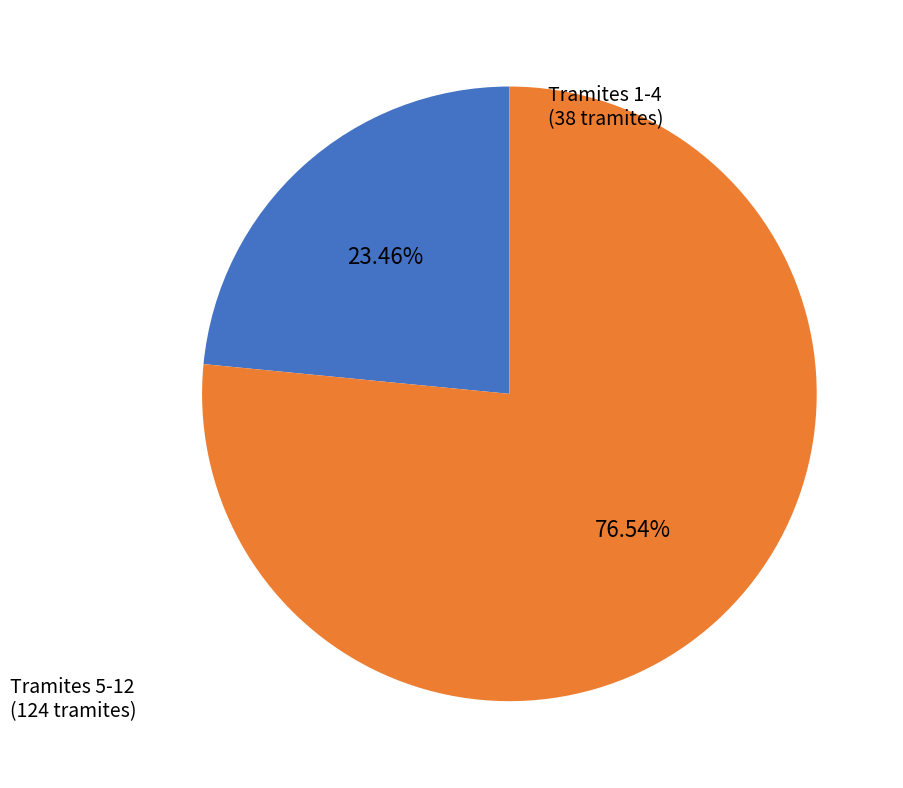

How many slices are in this pie chart?

2